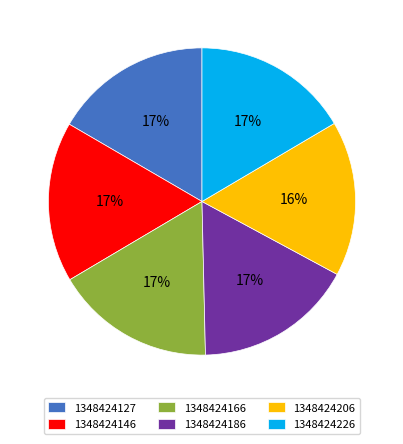

How many segments does this pie chart have?

6